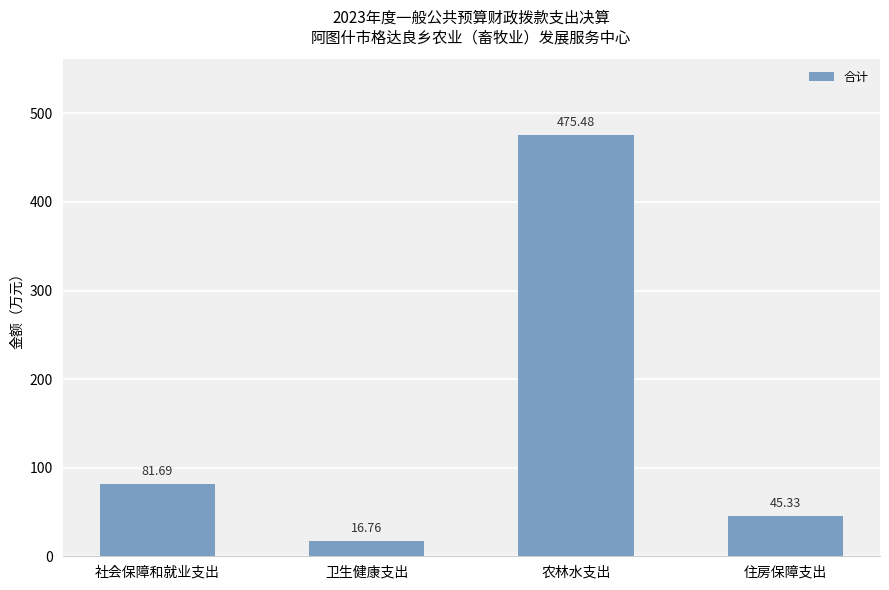

What is the value of the 1st bar from the left?

81.7